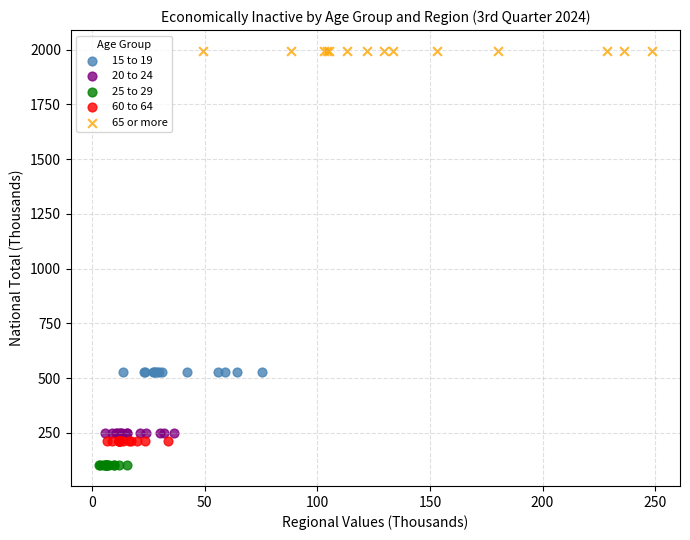

Which series reaches the minimum Y coordinate?

25 to 29